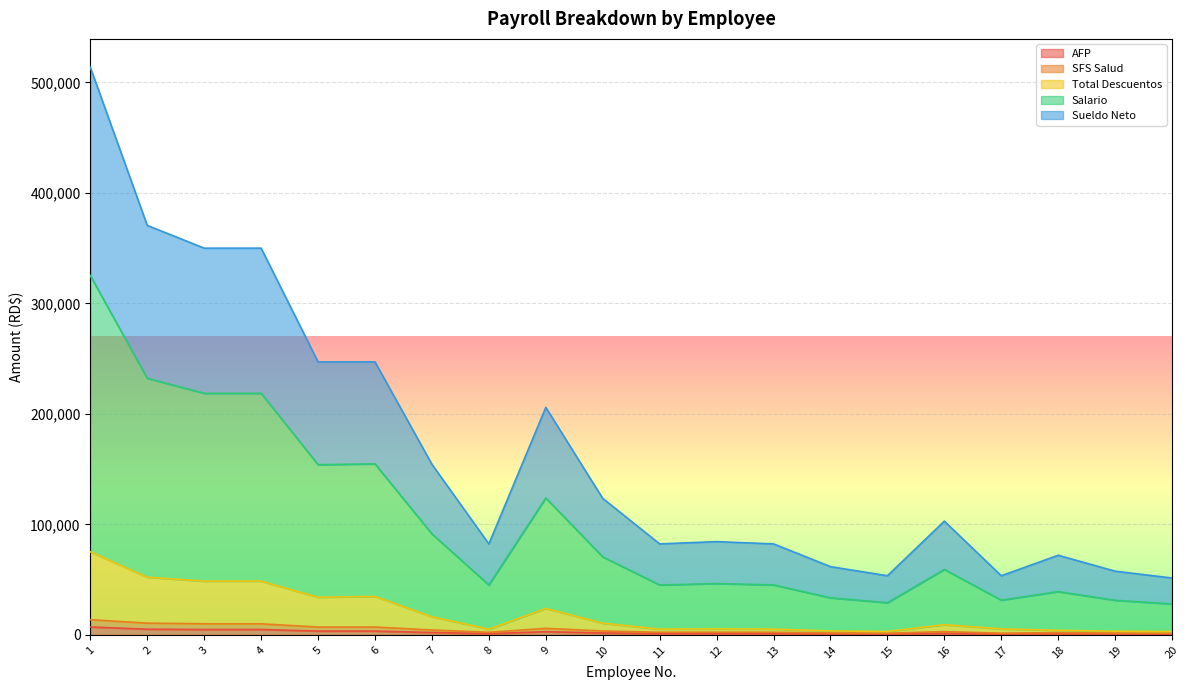

Which label corresponds to the smallest value in the chart?

20